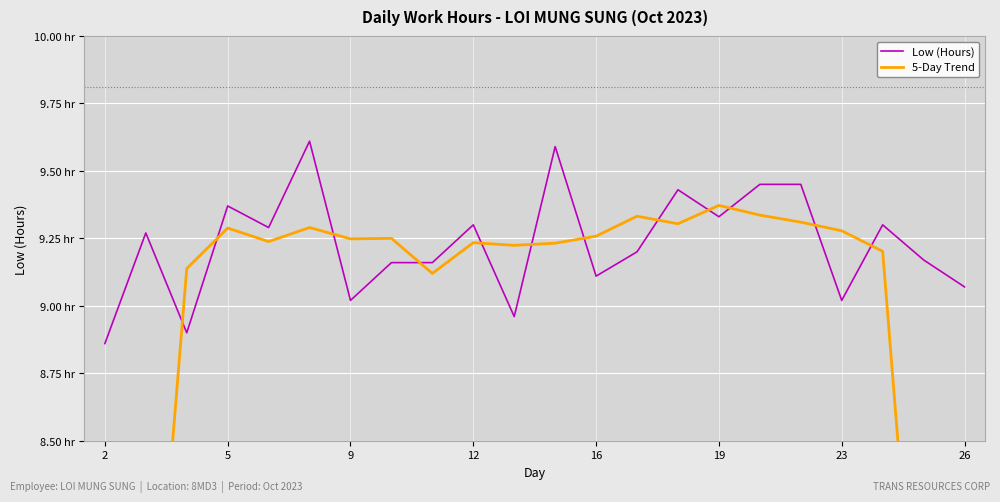

Reading left to right, transcribe all the data shown in this chart.

Low (Hours): 8.9	9.3	8.9	9.4	9.3	9.6	9.0	9.2	9.2	9.3	9.0	9.6	9.1	9.2	9.4	9.3	9.4	9.4	9.0	9.3	9.2	9.1
5-Day Trend: 5.4	7.3	9.1	9.3	9.2	9.3	9.2	9.2	9.1	9.2	9.2	9.2	9.3	9.3	9.3	9.4	9.3	9.3	9.3	9.2	7.3	5.5